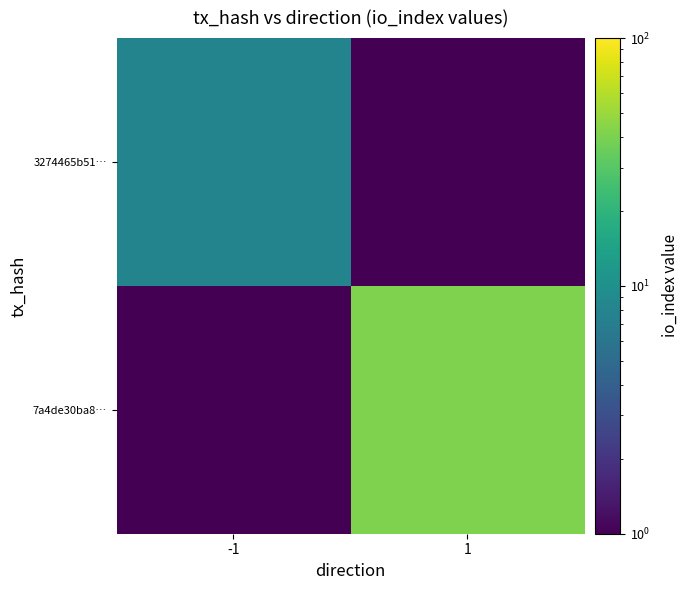

List the series in order of their overall mean, lowest first.

3274465b51…, 7a4de30ba8…